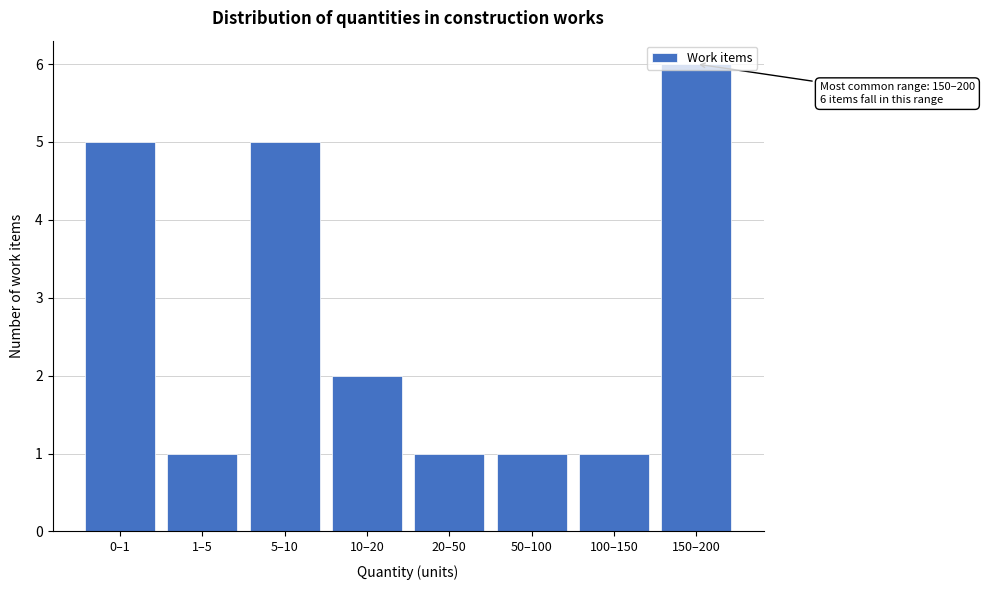

The chart shows a value of 3 at 0–1. True or false?

False